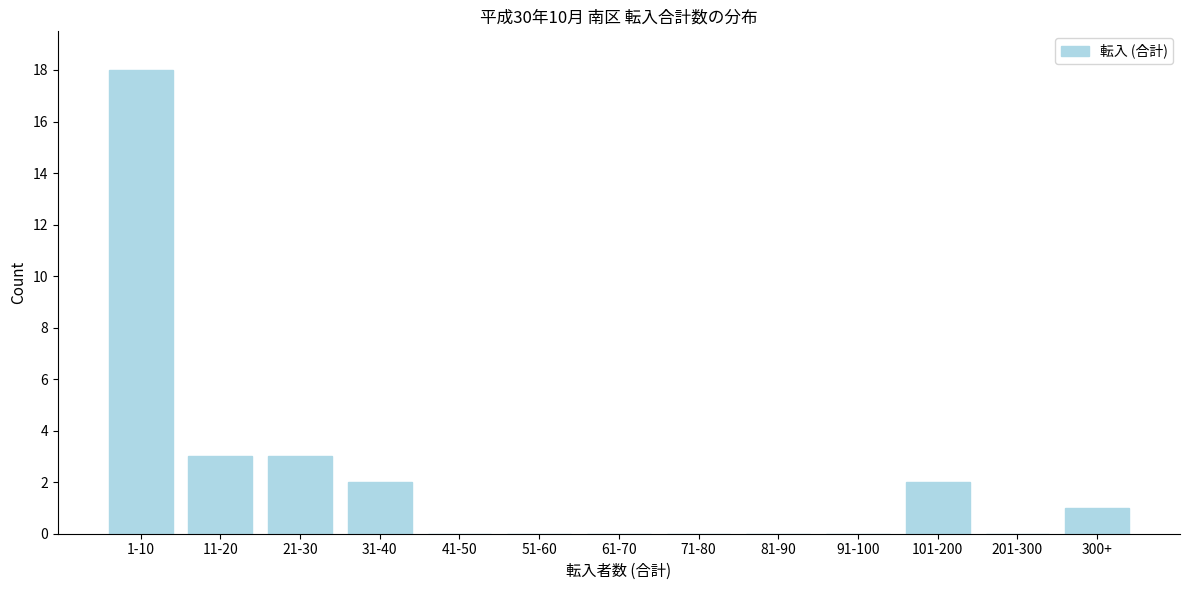

Reading left to right, what are all the values shown in this chart?

1-10=18	11-20=3	21-30=3	31-40=2	41-50=0	51-60=0	61-70=0	71-80=0	81-90=0	91-100=0	101-200=2	201-300=0	300+=1